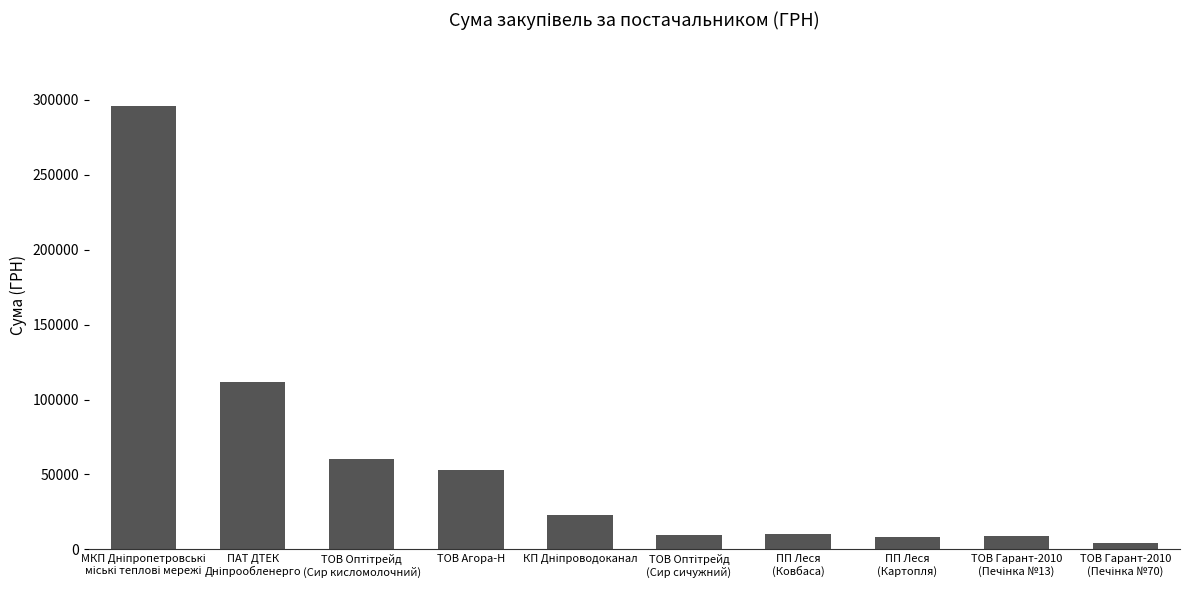

The chart shows a value of 77441.1 at ТОВ Агора-Н. True or false?

False